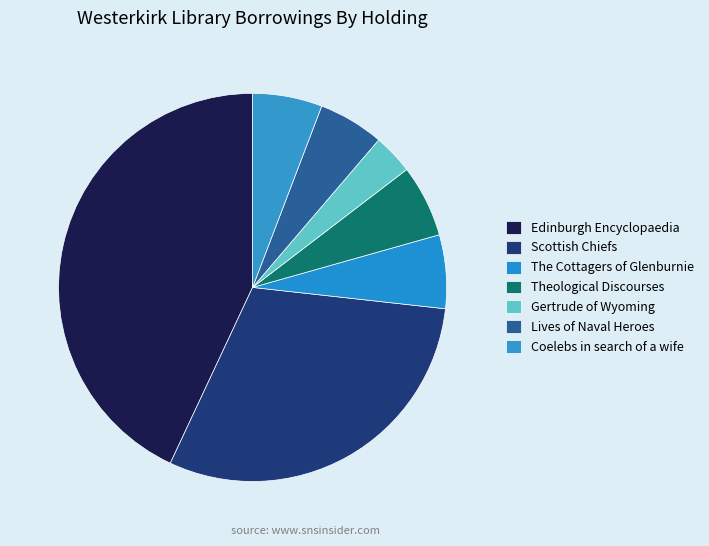

Is it true that Coelebs in search of a wife is 15% of the pie?

False